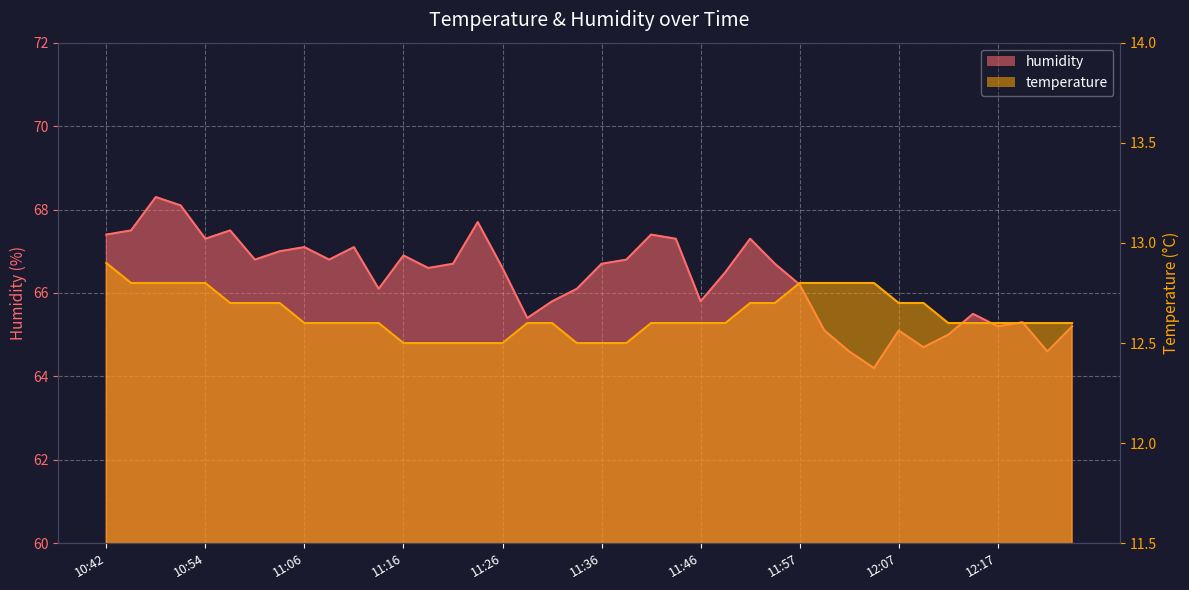

At which label is temperature closest to 12?

11:16